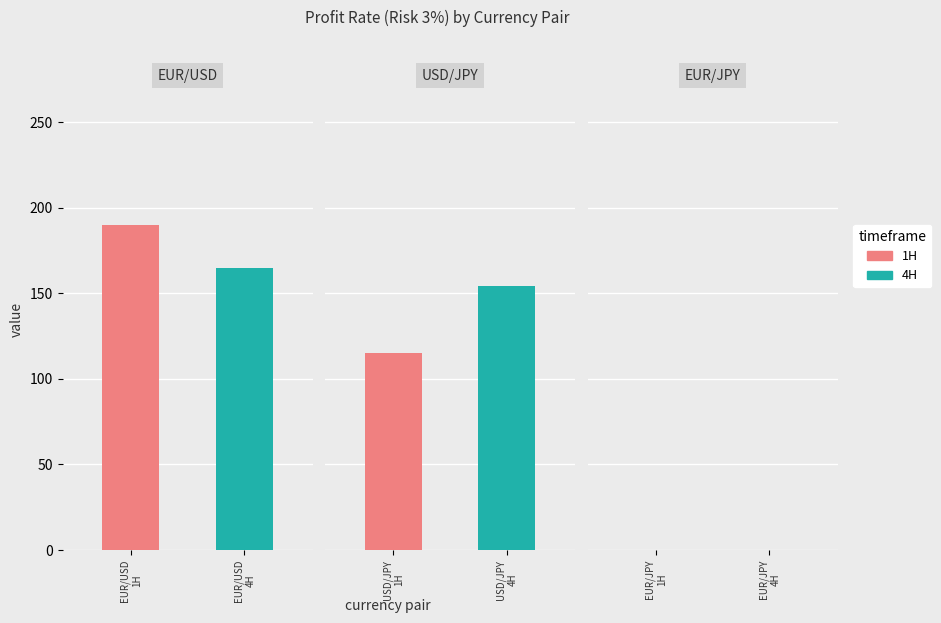

List the series in order of their overall mean, highest first.

4H, 1H